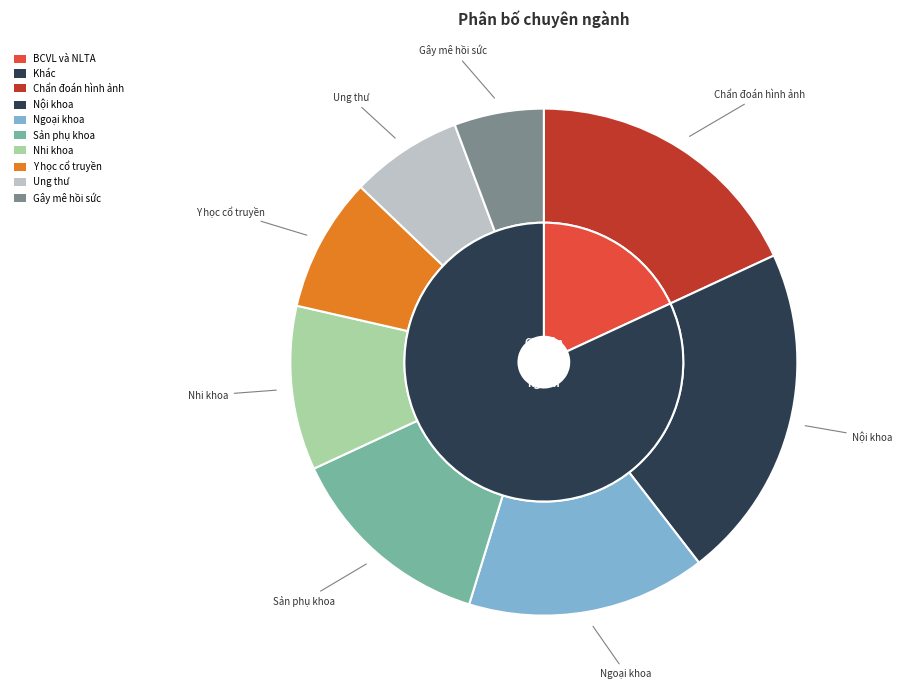

How many segments does this pie chart have?

8